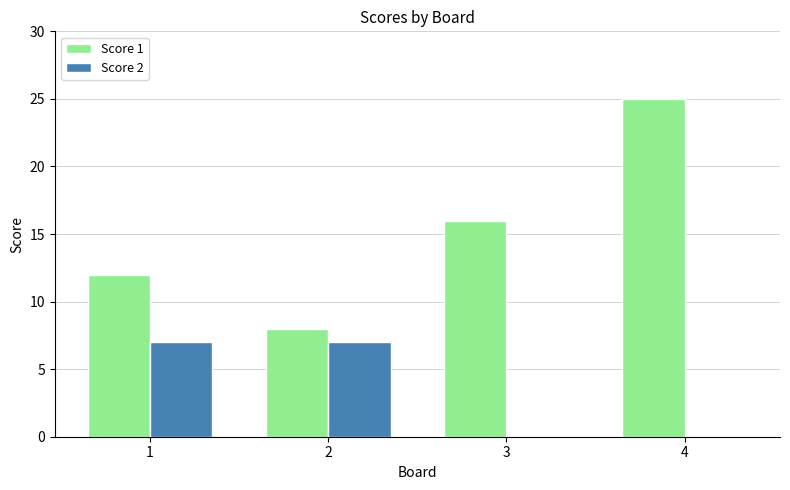

What is the average value of the Score 1 series?

15